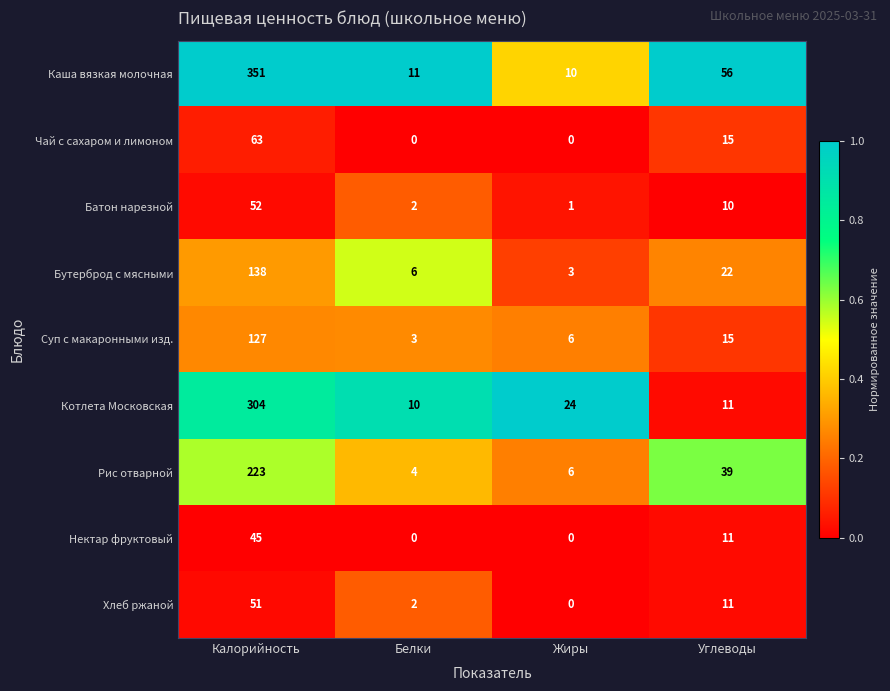

What is the spread (max minus min) of values at Жиры?

24